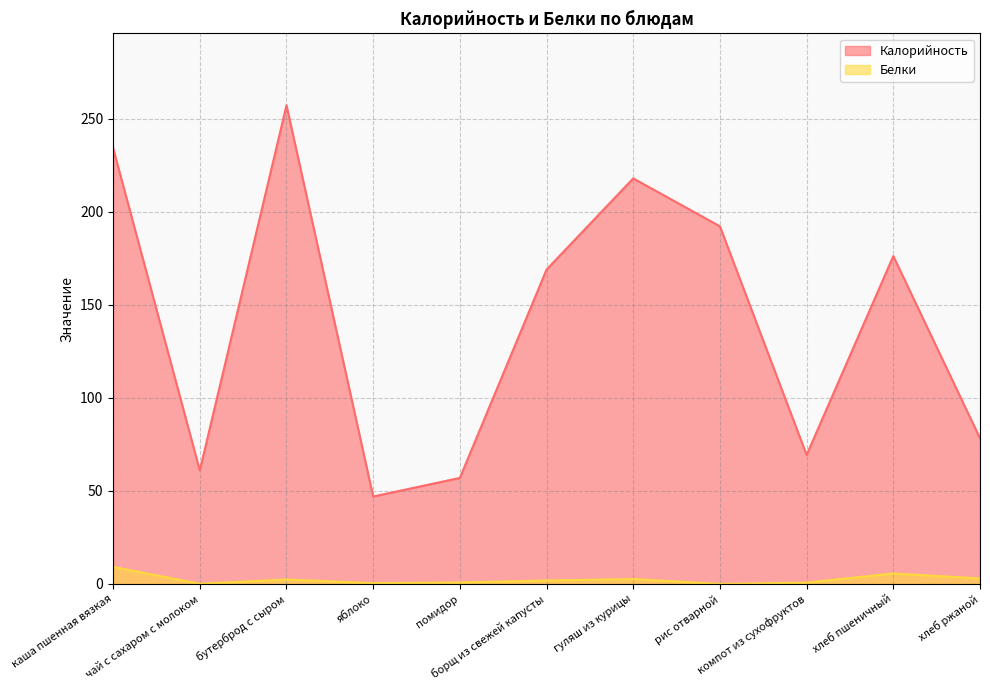

What are all the series names shown in the legend?

Калорийность, Белки